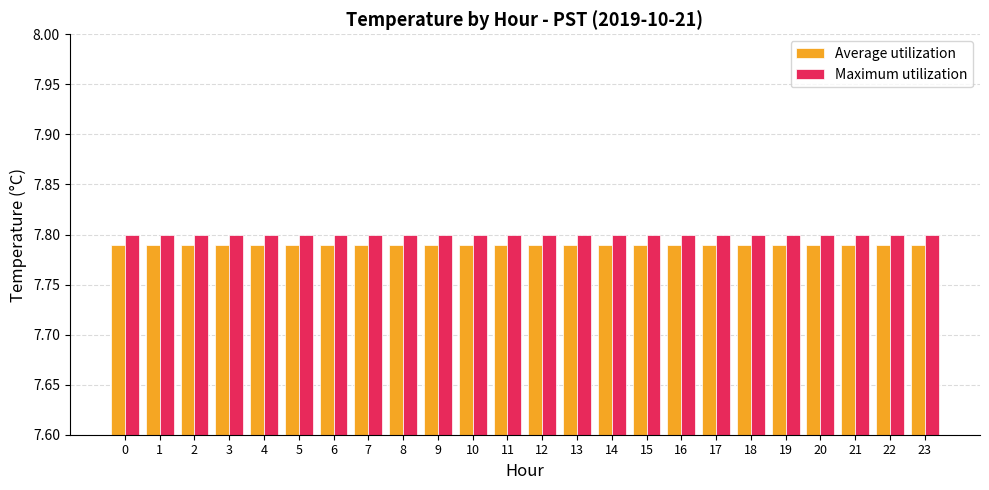

What are all the series names shown in the legend?

Average utilization, Maximum utilization